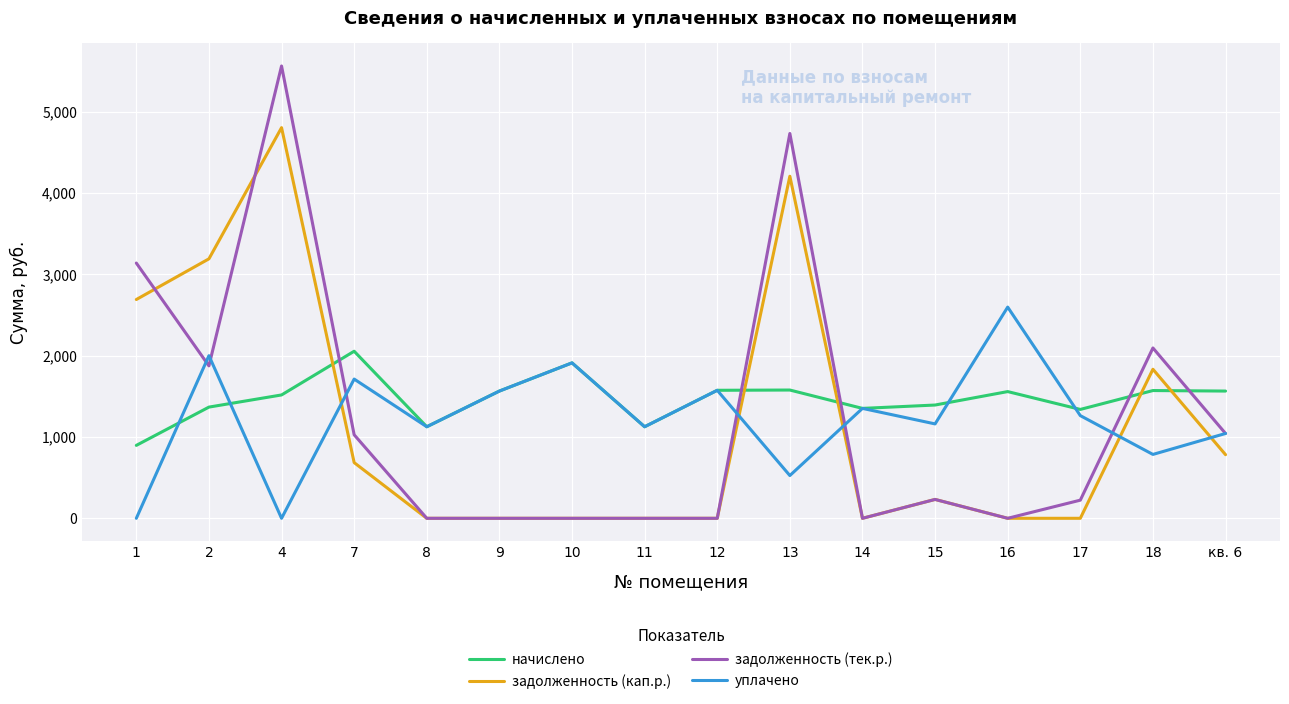

List the series in order of their peak value, lowest first.

начислено, уплачено, задолженность (кап.р.), задолженность (тек.р.)